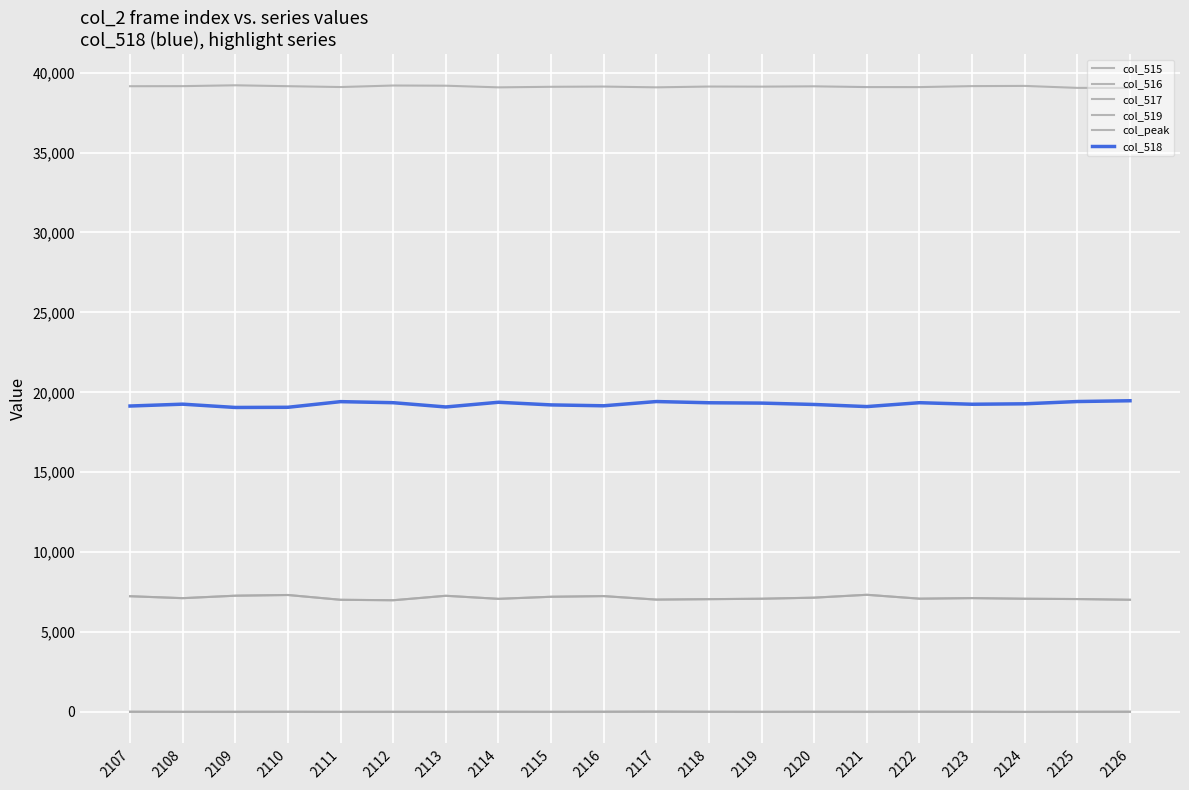

Reading right to left, list all the values displayed in this chart.

col_515: 2126=7021	2125=7066	2124=7085	2123=7125	2122=7090	2121=7332	2120=7153	2119=7086	2118=7059	2117=7033	2116=7250	2115=7209	2114=7079	2113=7270	2112=6991	2111=7020	2110=7320	2109=7275	2108=7122	2107=7243
col_516: 2126=7020	2125=7065	2124=7084	2123=7123	2122=7088	2121=7332	2120=7152	2119=7085	2118=7057	2117=7029	2116=7249	2115=7208	2114=7078	2113=7270	2112=6990	2111=7019	2110=7318	2109=7275	2108=7119	2107=7241
col_517: 2126=1	2125=1	2124=1	2123=2	2122=2	2121=0	2120=1	2119=1	2118=2	2117=4	2116=1	2115=1	2114=1	2113=0	2112=1	2111=1	2110=2	2109=0	2108=3	2107=2
col_519: 2126=39042	2125=39046	2124=39169	2123=39157	2122=39095	2121=39096	2120=39143	2119=39124	2118=39130	2117=39080	2116=39128	2115=39114	2114=39079	2113=39182	2112=39194	2111=39099	2110=39152	2109=39208	2108=39155	2107=39150
col_peak: 2126=27	2125=21	2124=11	2123=24	2122=28	2121=24	2120=24	2119=18	2118=24	2117=36	2116=27	2115=19	2114=25	2113=20	2112=20	2111=15	2110=24	2109=21	2108=16	2107=27
col_518: 2126=19472	2125=19423	2124=19281	2123=19253	2122=19350	2121=19107	2120=19239	2119=19325	2118=19346	2117=19422	2116=19157	2115=19212	2114=19377	2113=19083	2112=19350	2111=19416	2110=19063	2109=19052	2108=19258	2107=19142